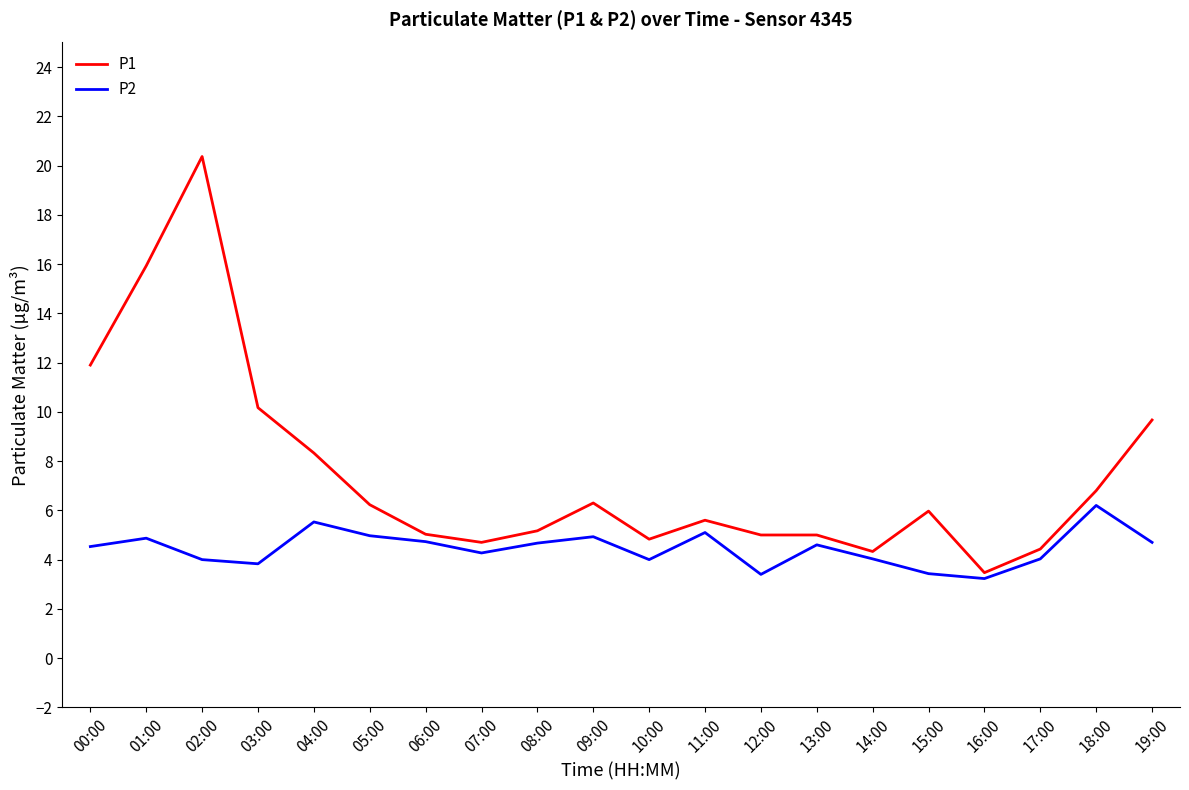

Does the chart have visible grid lines?

No